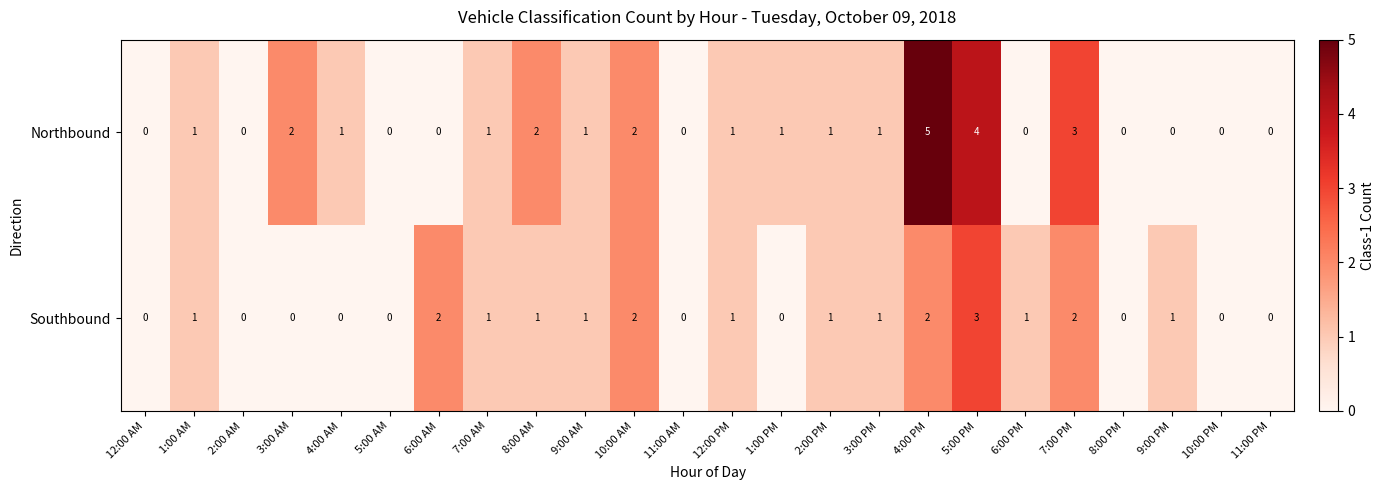

At which category does the chart reach its peak across all series?

4:00 PM